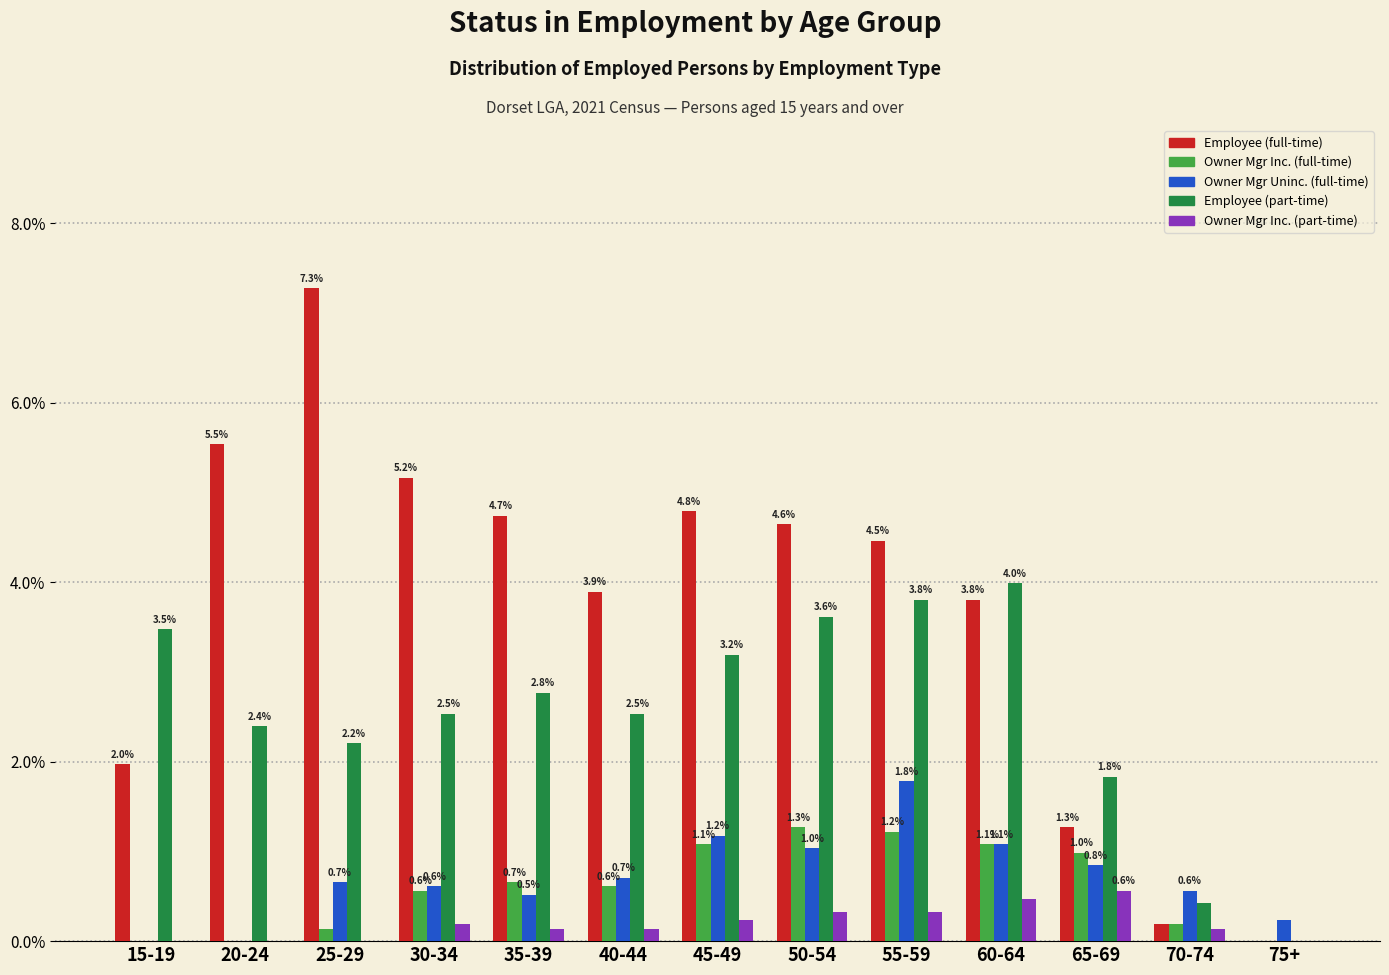

What is the sum of the Owner Mgr Inc. (full-time) values at 65-69 and 60-64?

2.1